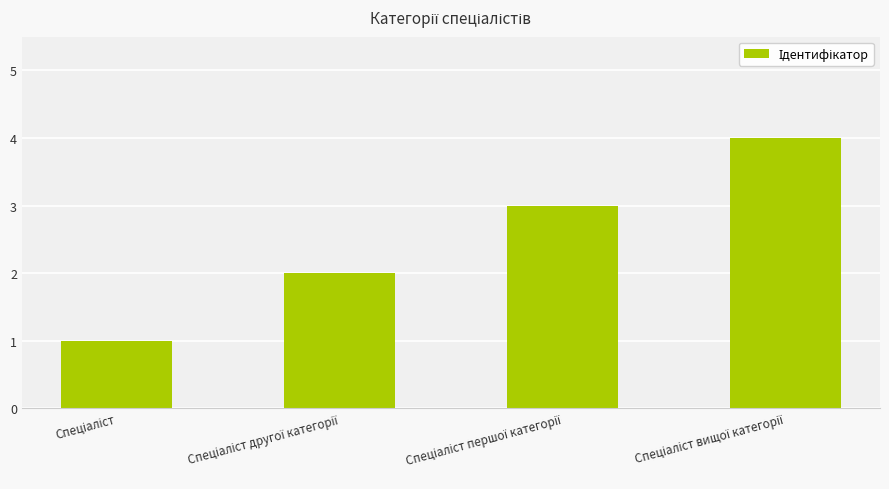

What is the sum of all values?

10